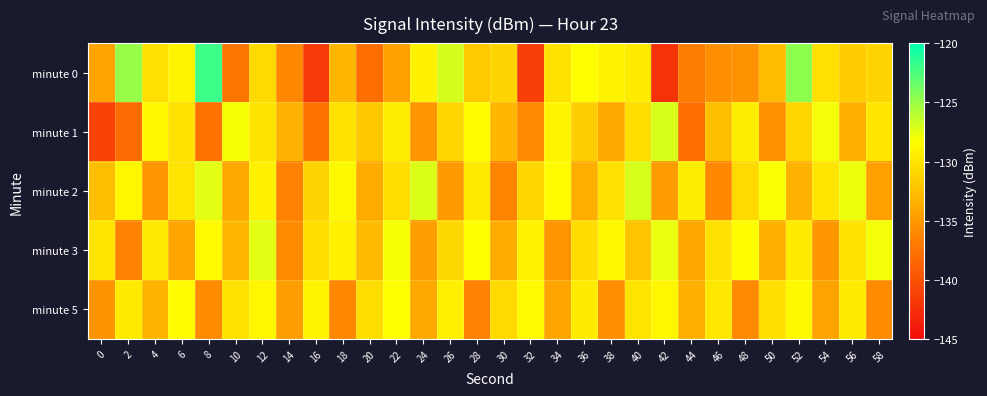

Reading left to right, what are all the values shown in this chart?

minute 0: 0=-134.2	2=-125.0	4=-130.3	6=-129.1	8=-122.0	10=-137.4	12=-130.8	14=-136.1	16=-141.6	18=-133.1	20=-137.9	22=-134.4	24=-129.1	26=-126.9	28=-131.7	30=-131.1	32=-141.3	34=-130.2	36=-128.4	38=-129.1	40=-129.6	42=-142.2	44=-136.9	46=-135.6	48=-135.4	50=-132.6	52=-124.6	54=-130.3	56=-131.6	58=-131.1
minute 1: 0=-141.1	2=-138.1	4=-128.9	6=-130.2	8=-137.6	10=-128.1	12=-130.1	14=-133.2	16=-137.7	18=-130.2	20=-132.0	22=-129.5	24=-135.0	26=-131.0	28=-128.5	30=-133.0	32=-136.0	34=-129.0	36=-131.5	38=-134.0	40=-130.5	42=-127.0	44=-138.0	46=-132.5	48=-129.5	50=-135.5	52=-131.0	54=-128.0	56=-133.5	58=-130.0
minute 2: 0=-132.5	2=-128.9	4=-135.2	6=-130.1	8=-127.4	10=-134.0	12=-129.3	14=-136.5	16=-131.2	18=-128.7	20=-133.8	22=-130.5	24=-127.2	26=-134.9	28=-129.6	30=-136.3	32=-131.0	34=-128.5	36=-133.6	38=-130.3	40=-127.0	42=-134.7	44=-129.4	46=-136.1	48=-130.8	50=-128.2	52=-133.3	54=-130.0	56=-127.8	58=-134.5
minute 3: 0=-130.1	2=-136.4	4=-129.8	6=-134.2	8=-128.6	10=-133.0	12=-127.4	14=-135.8	16=-130.5	18=-129.3	20=-132.7	22=-128.1	24=-134.6	26=-130.9	28=-128.3	30=-133.8	32=-129.1	34=-135.2	36=-130.6	38=-128.8	40=-132.2	42=-127.6	44=-134.1	46=-130.3	48=-128.5	50=-133.4	52=-129.7	54=-135.0	56=-130.2	58=-128.0
minute 5: 0=-135.3	2=-129.7	4=-133.1	6=-128.5	8=-135.8	10=-130.2	12=-128.9	14=-134.6	16=-129.0	18=-136.1	20=-130.5	22=-128.3	24=-133.9	26=-129.3	28=-136.4	30=-130.8	32=-128.6	34=-134.2	36=-129.6	38=-135.7	40=-130.1	42=-128.8	44=-133.5	46=-129.9	48=-136.0	50=-130.4	52=-128.7	54=-134.3	56=-129.7	58=-135.9